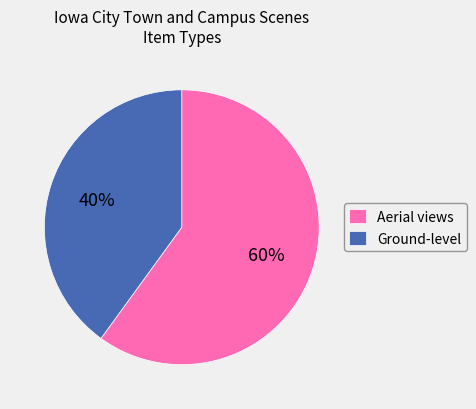

The Ground-level slice represents 40% of the pie. True or false?

True